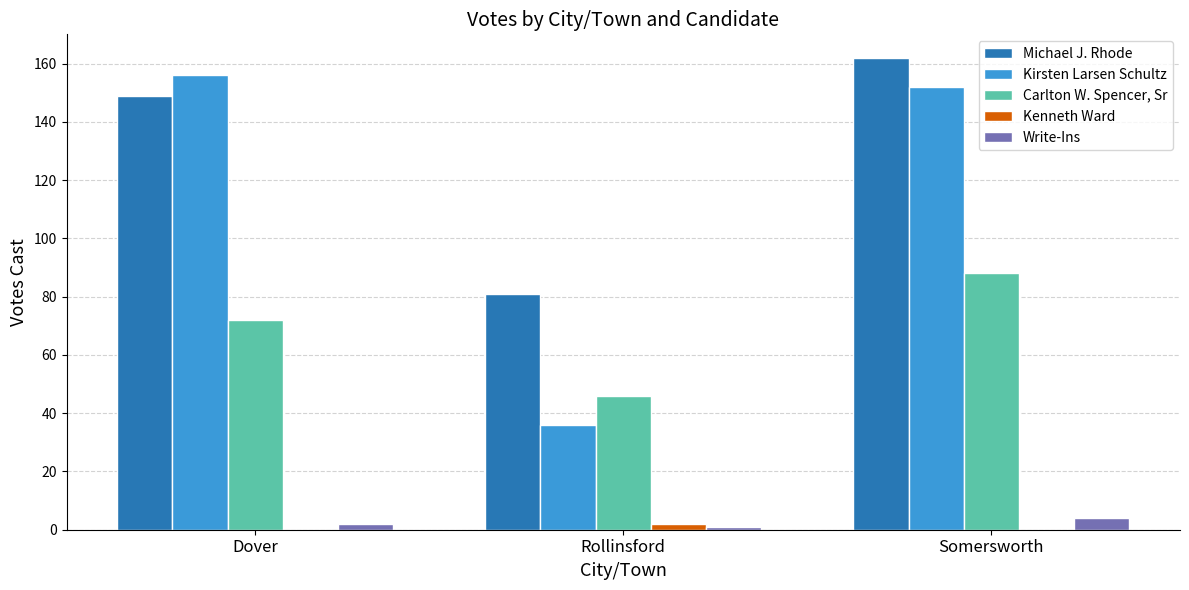

Reading right to left, extract all data points from this chart.

Michael J. Rhode: 162	81	149
Kirsten Larsen Schultz: 152	36	156
Carlton W. Spencer, Sr: 88	46	72
Kenneth Ward: 0	2	0
Write-Ins: 4	1	2